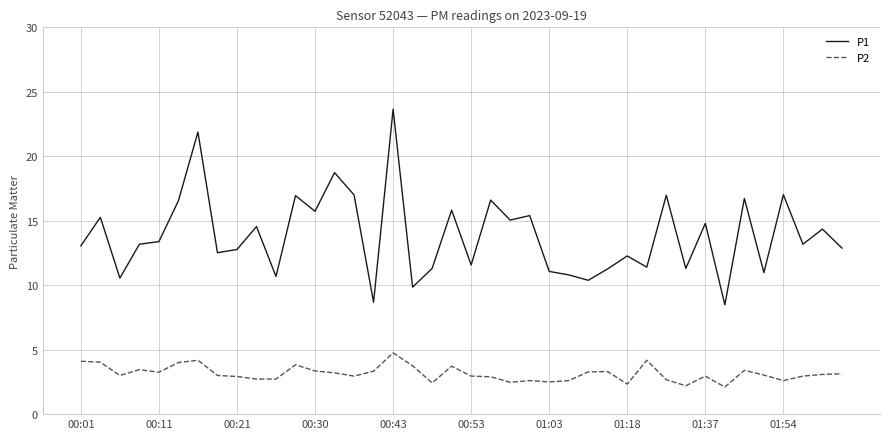

What is the lowest value of the P1 series?

8.5